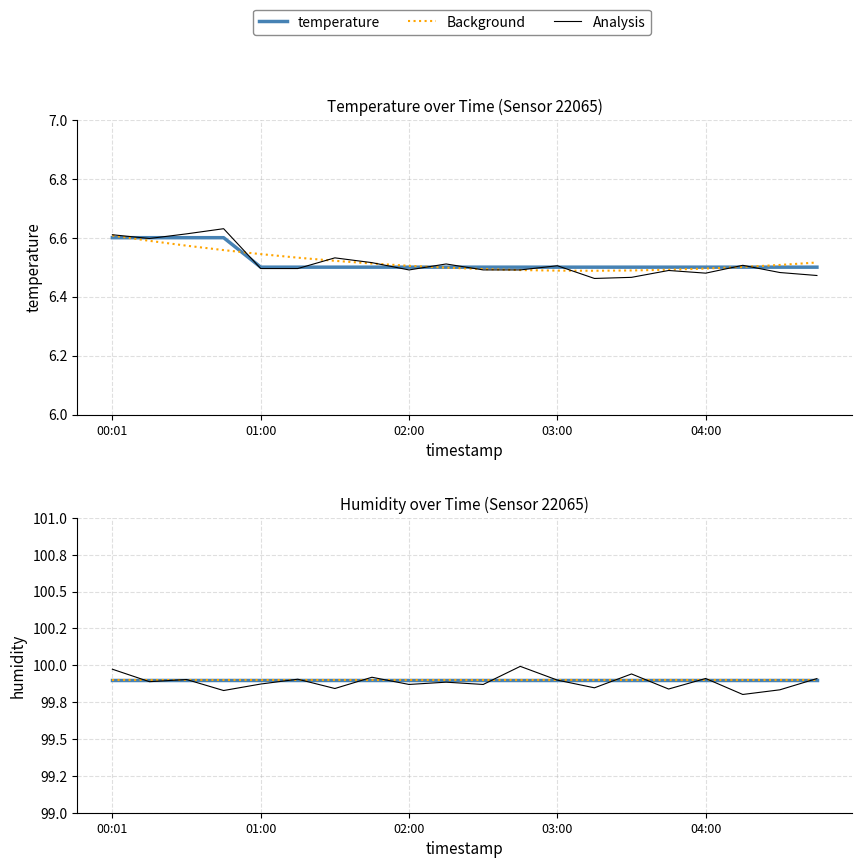

Between 7 and 14, which is larger?

7